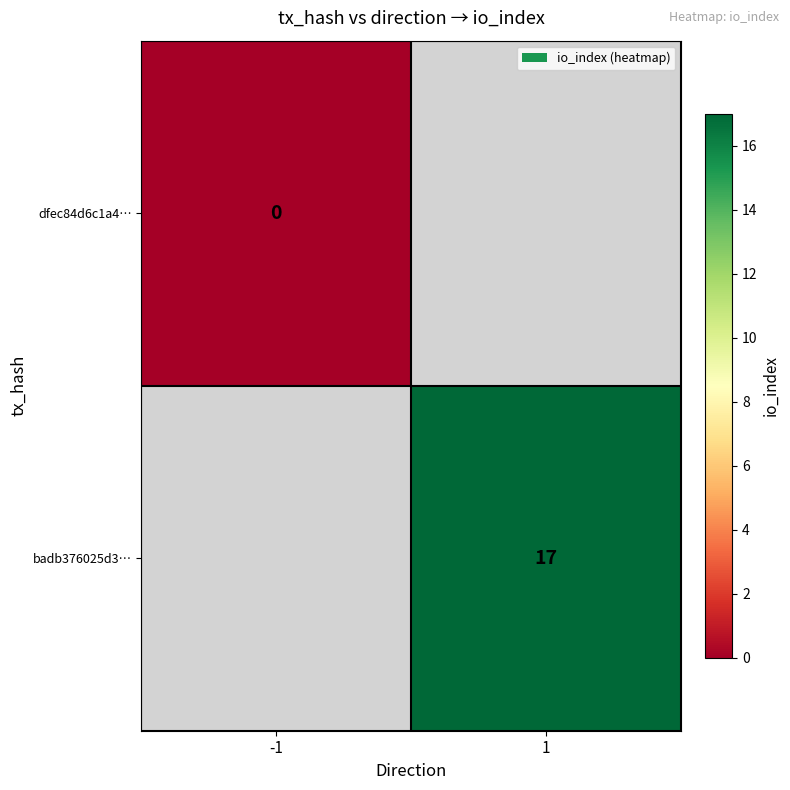

The value of badb376025d3… at 1 is 25. True or false?

False